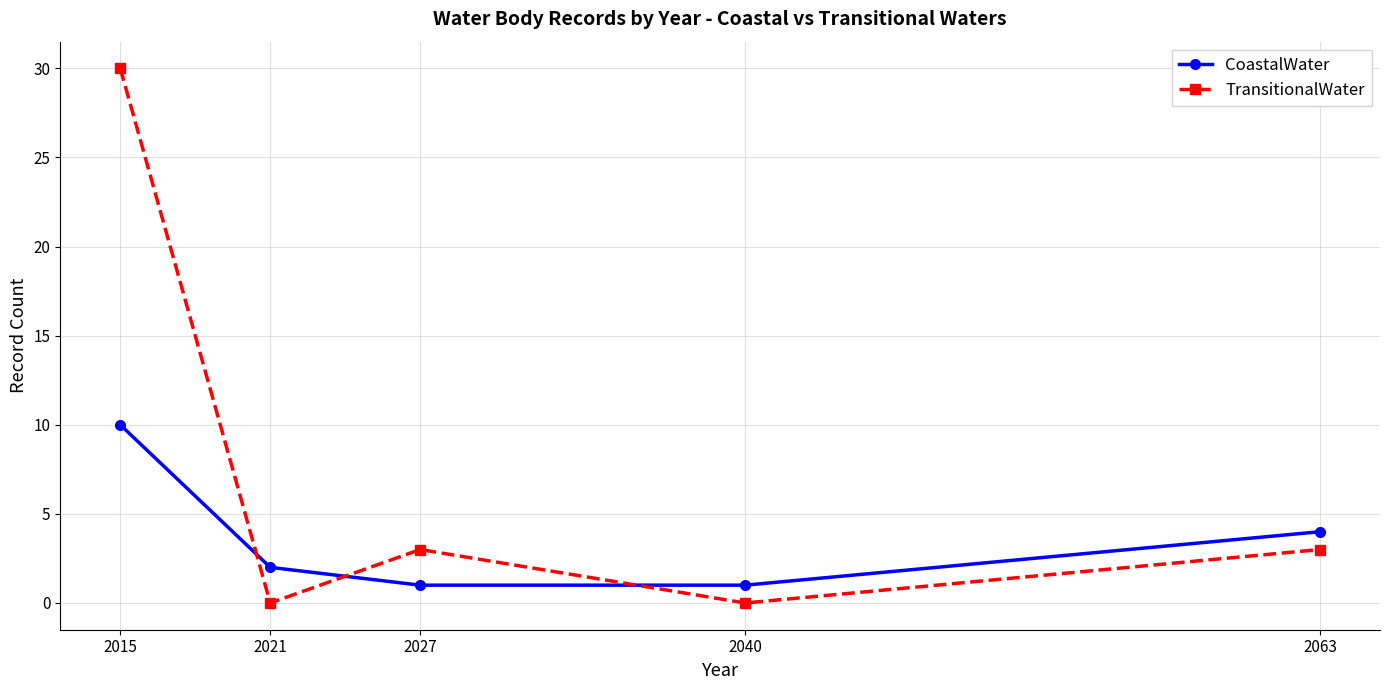

How many data points does each series have?

5